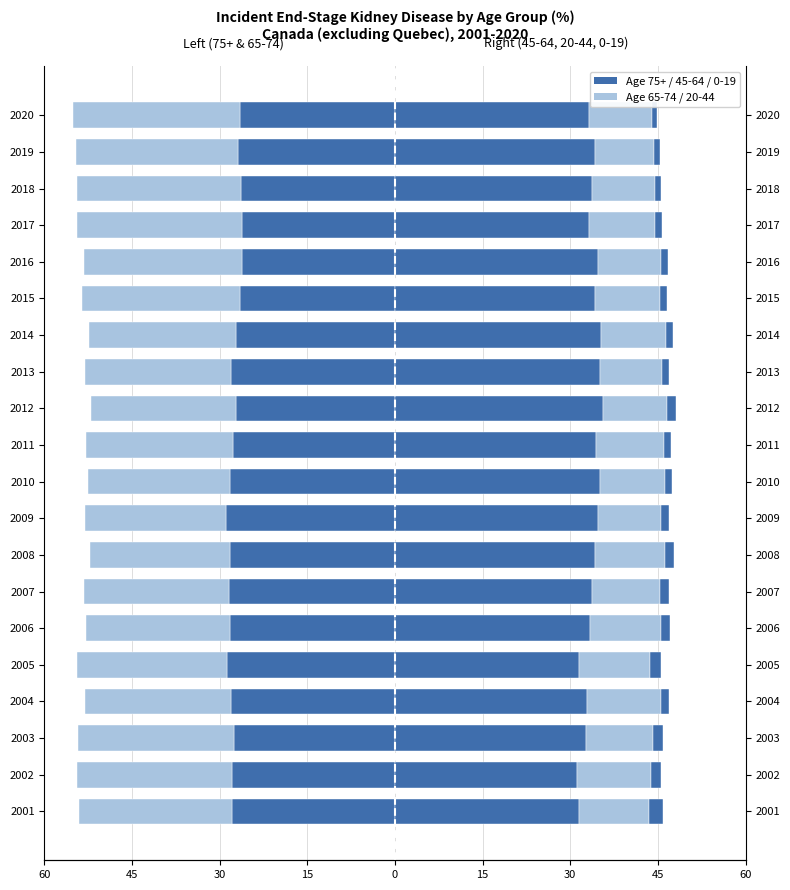

The Age 75+ (%) series shows -14.3 at 2019. True or false?

False